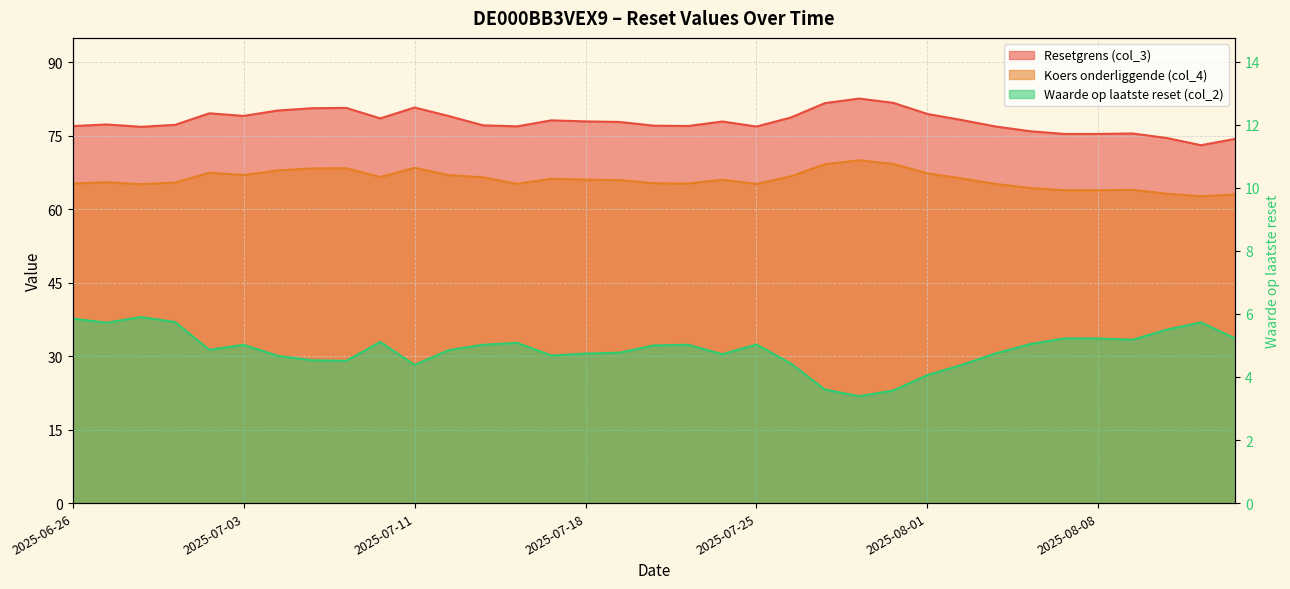

What is the minimum value for Waarde op laatste reset (col_2)?

3.4